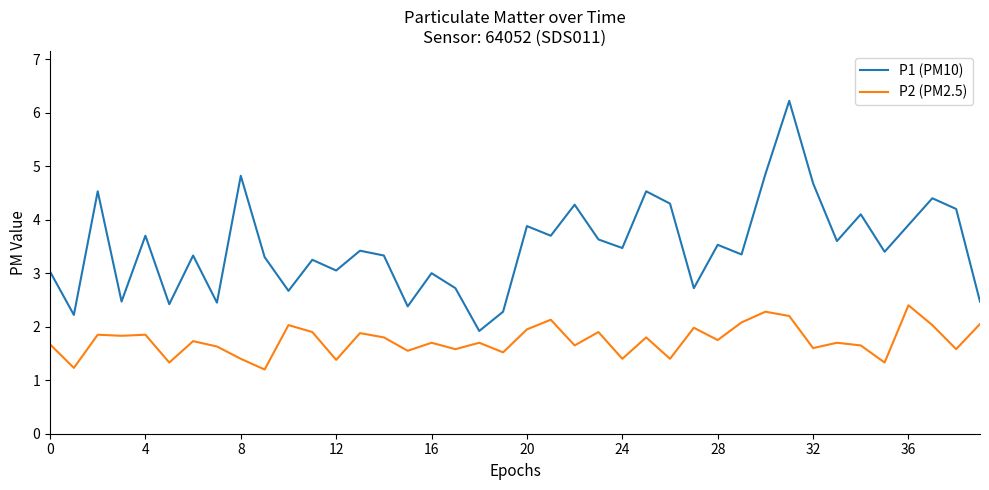

Which series has the largest total across all categories?

P1 (PM10)